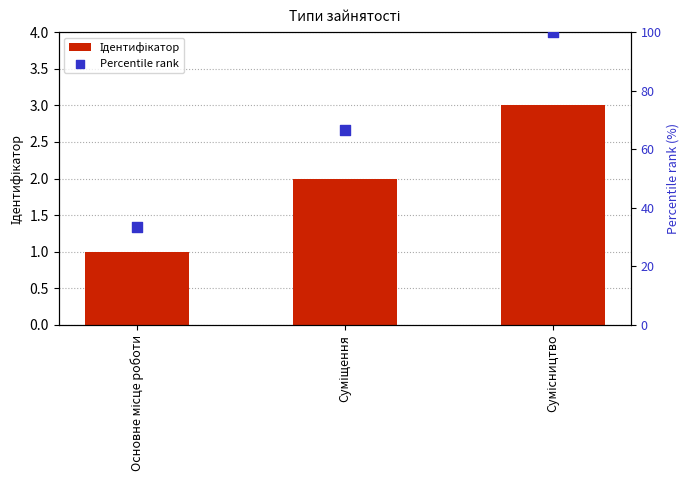

At how many categories does at least one series exceed 27?

3